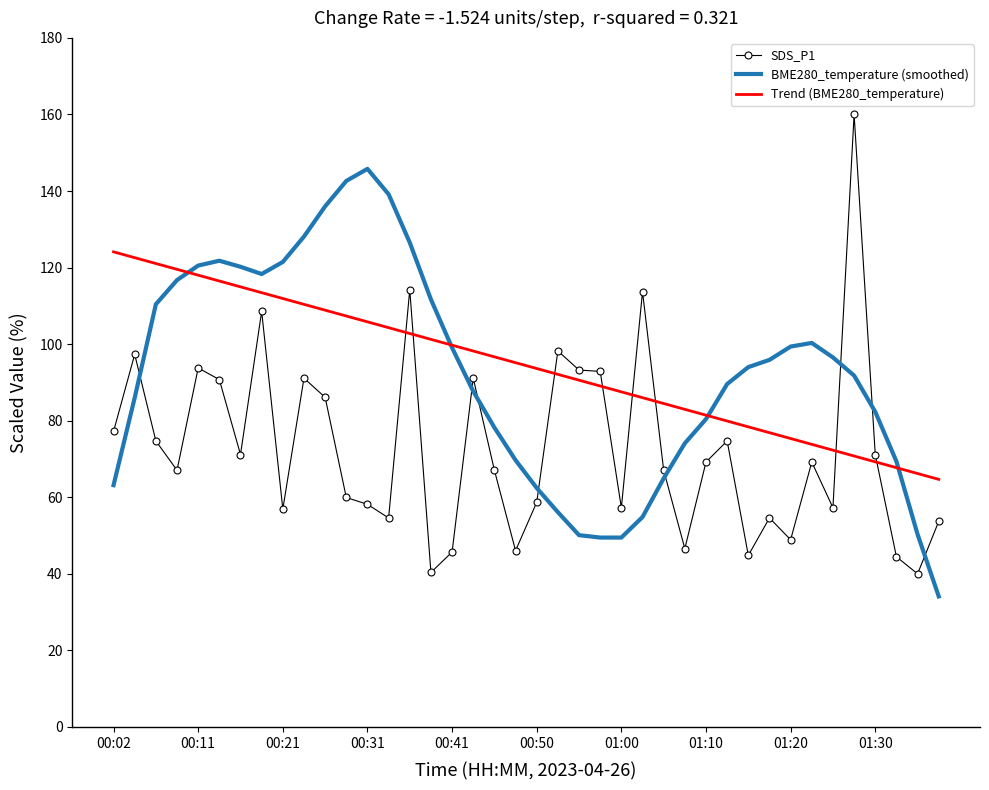

Which series has the widest spread of values?

SDS_P1